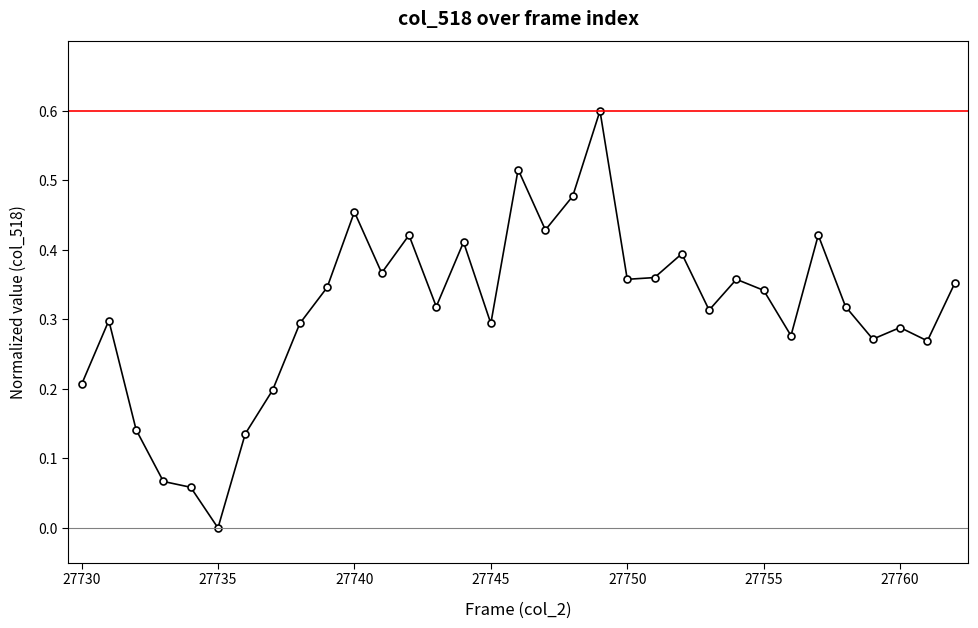

What is the difference between the maximum and minimum values?

0.6